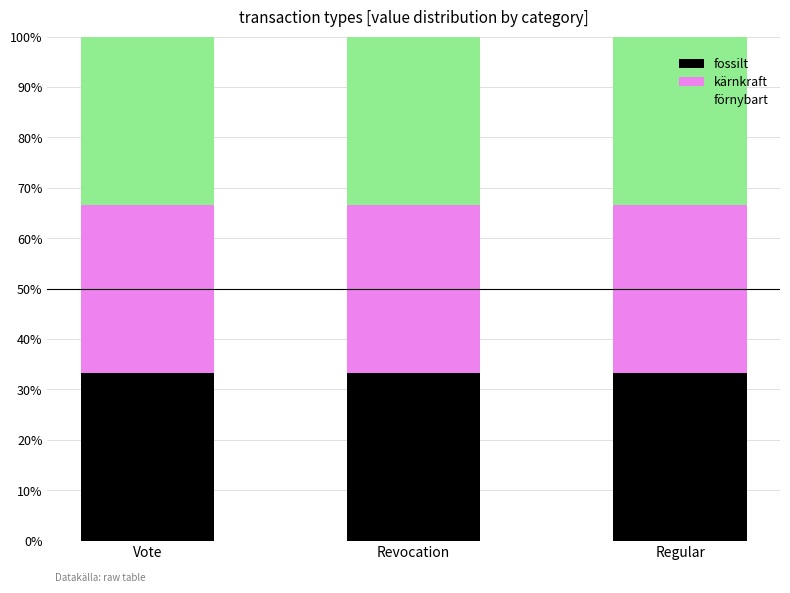

The fossilt series shows 33.3 at Regular. True or false?

True